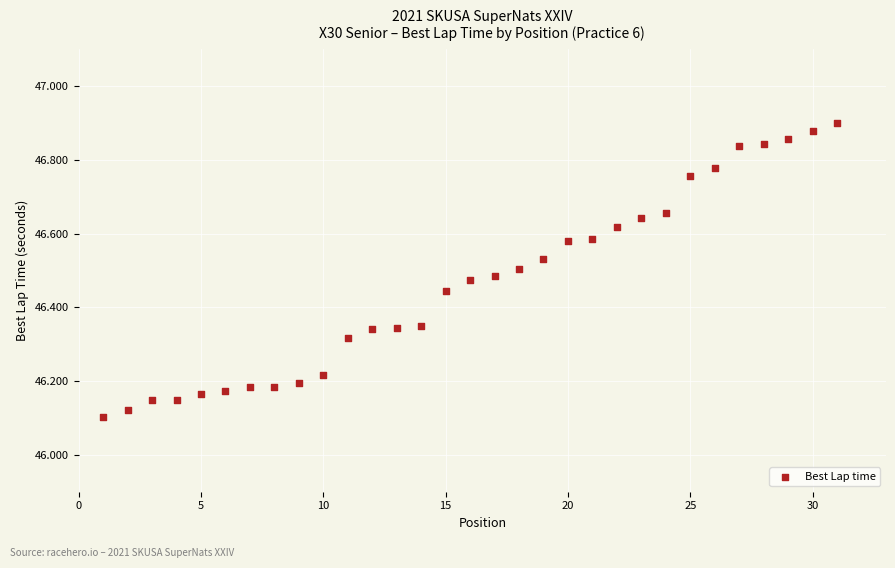

What is the range of Y values (max minus min)?

0.8